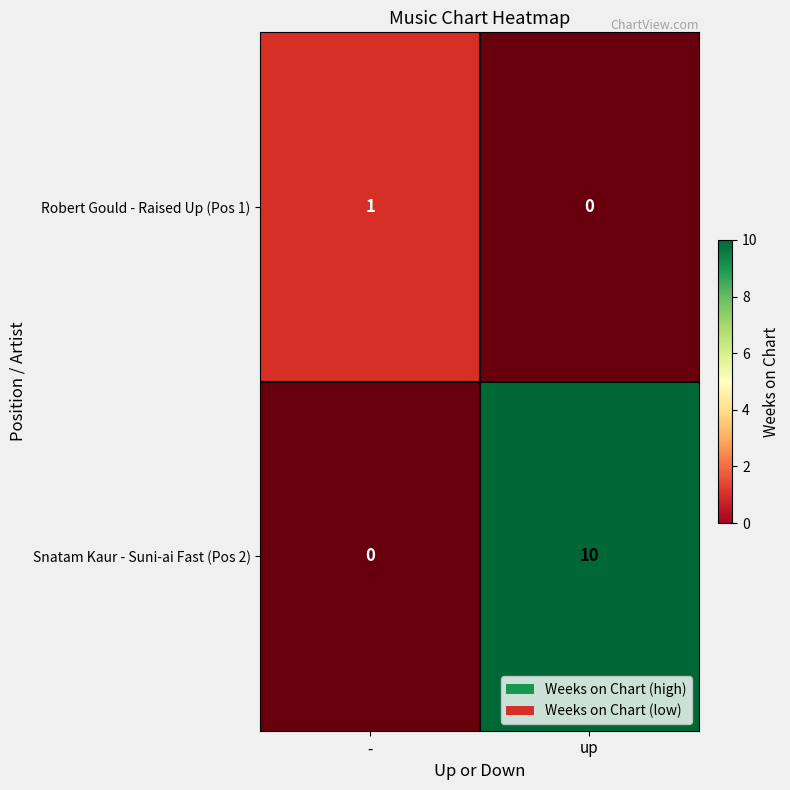

What is the spread (max minus min) of values at up?

10